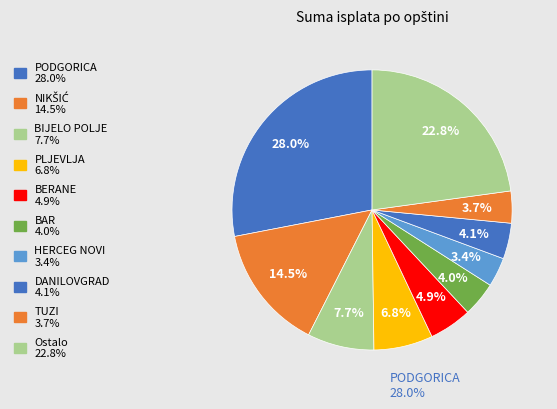

Which category has the biggest portion of the pie?

PODGORICA